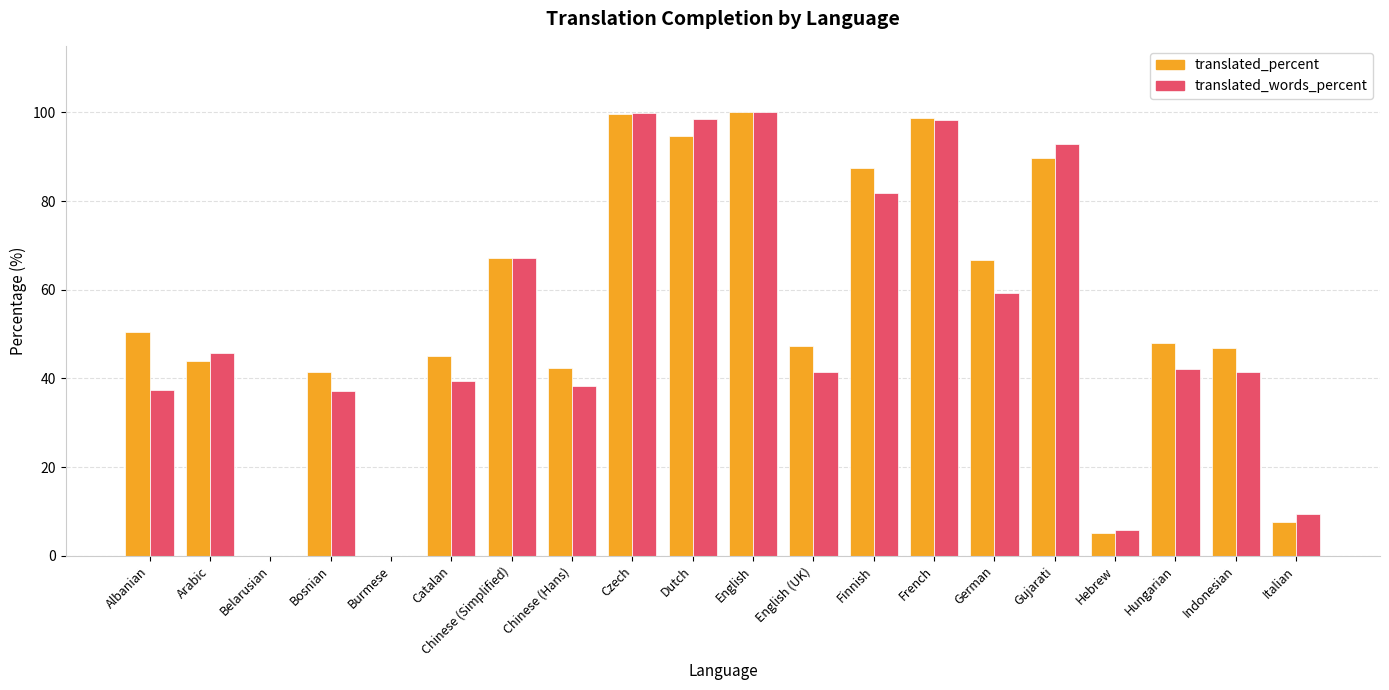

What is the highest value of the translated_percent series?

100.0